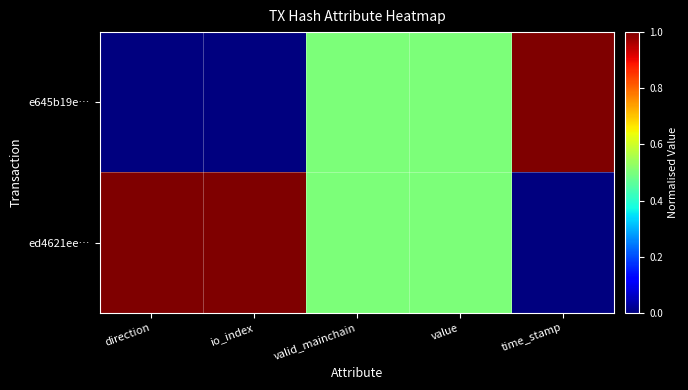

Reading right to left, what are all the values shown in this chart?

e645b19e…: time_stamp=1.0	value=0.5	valid_mainchain=0.5	io_index=0.0	direction=0.0
ed4621ee…: time_stamp=0.0	value=0.5	valid_mainchain=0.5	io_index=1.0	direction=1.0